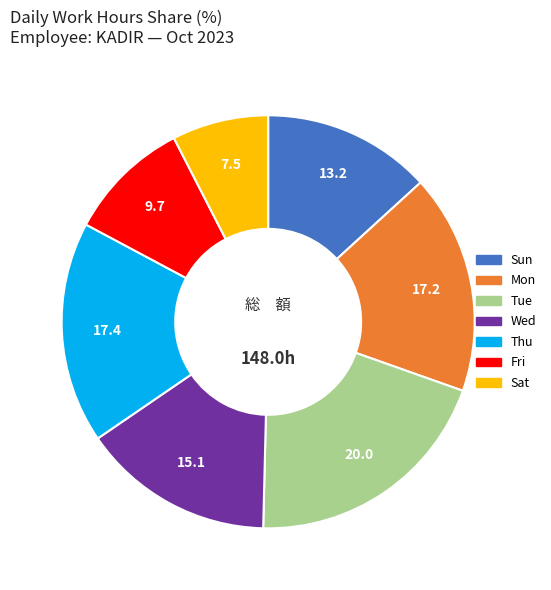

Is there any slice that represents more than half of the pie?

No